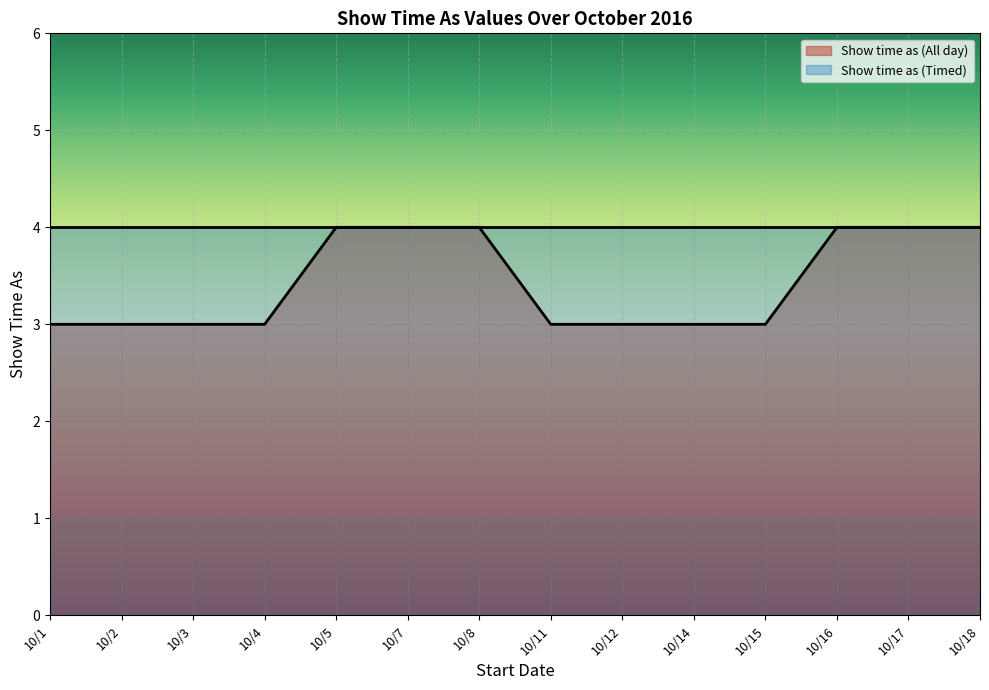

What is the value of the 13th point from the left?

4